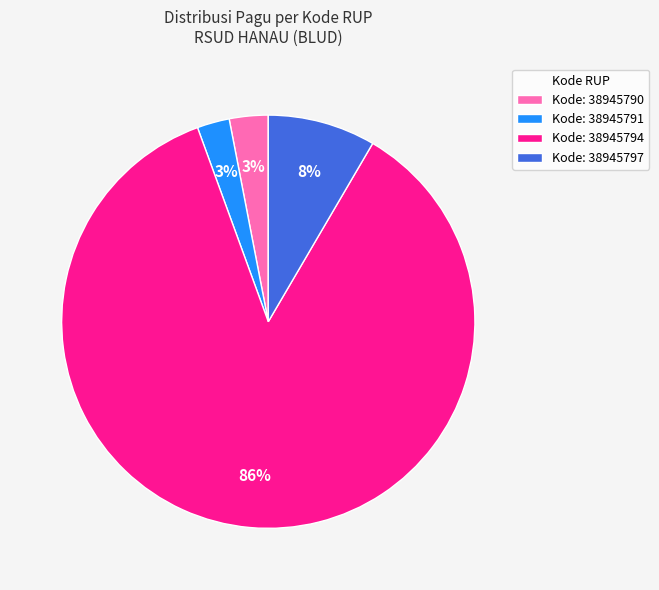

What is the largest slice in the pie chart?

Kode: 38945794